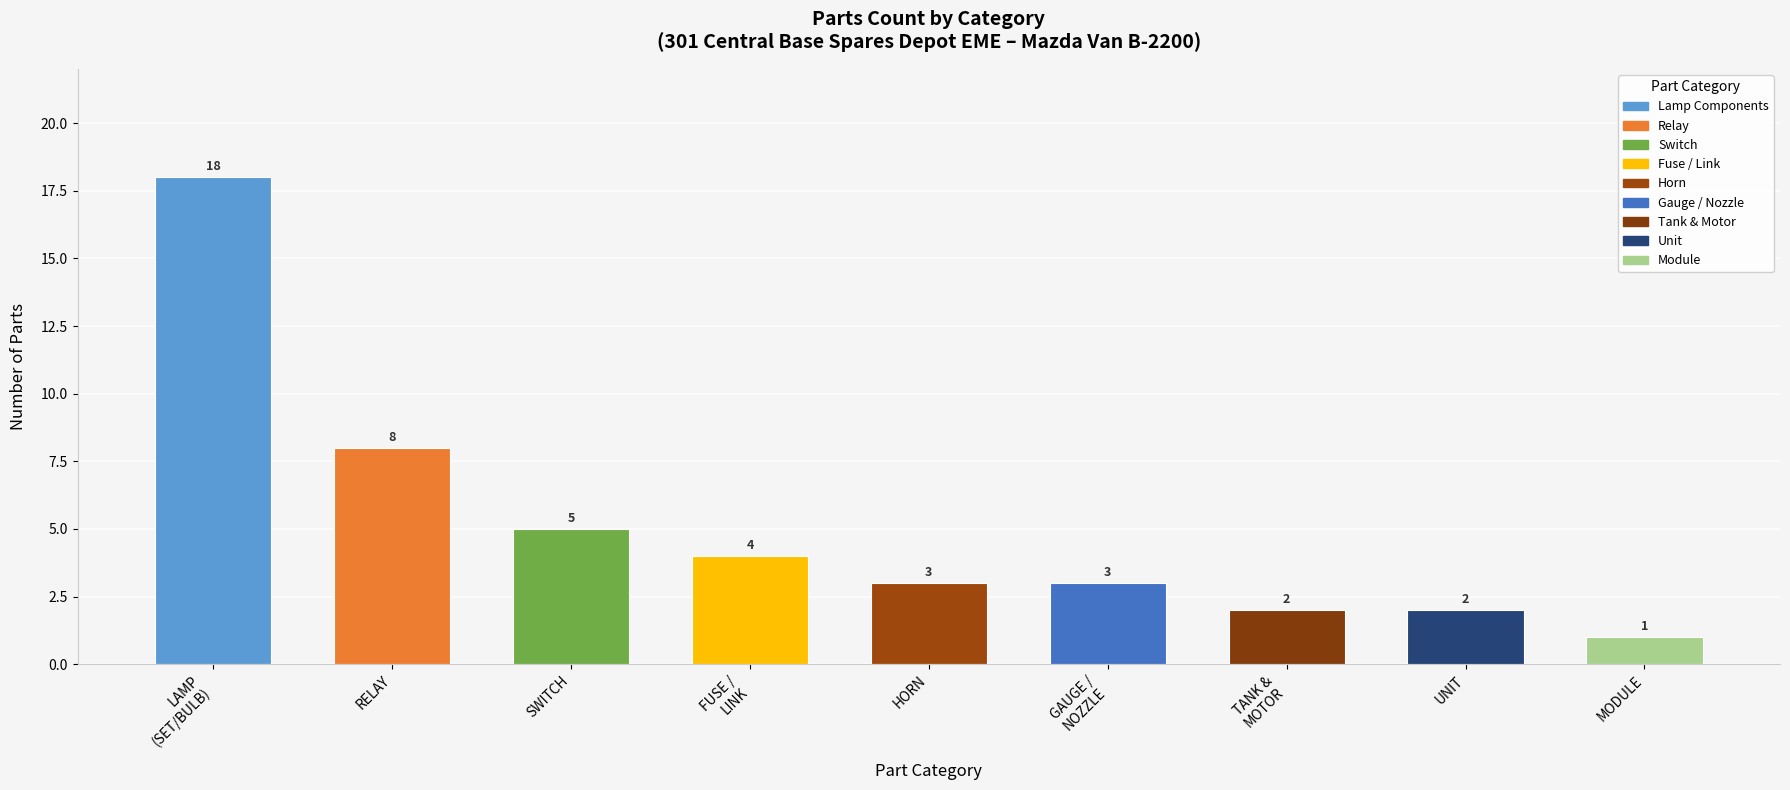

What position from the left is TANK &
MOTOR?

7